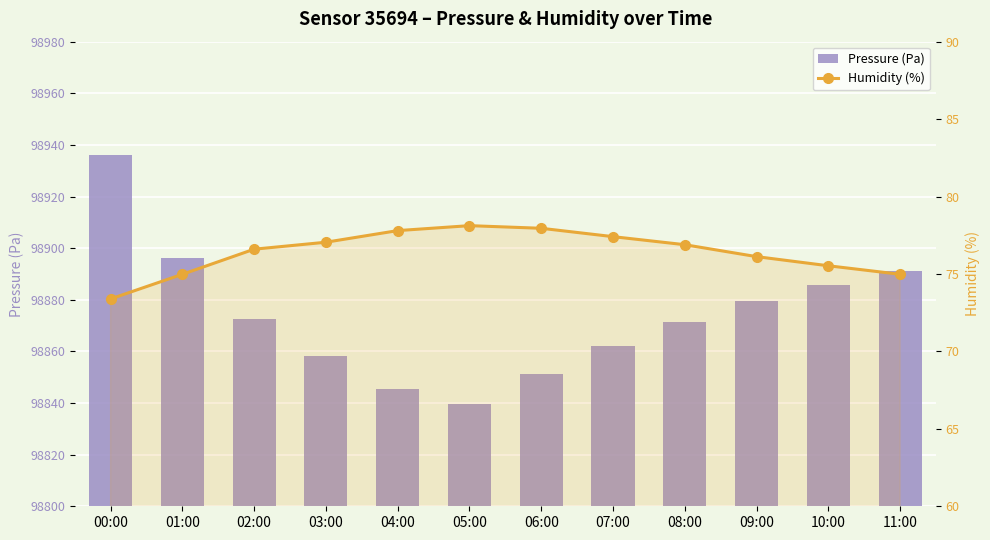

True or false: humidity has a value of 103.1 at 02:00.

False